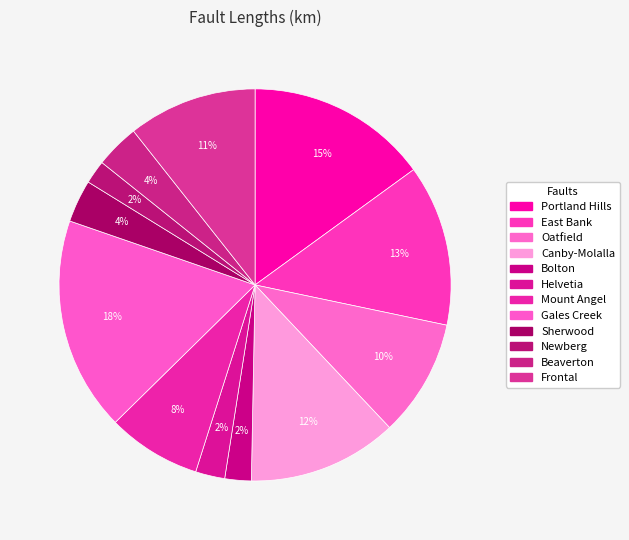

To the nearest percent, what portion does Mount Angel represent?

8%